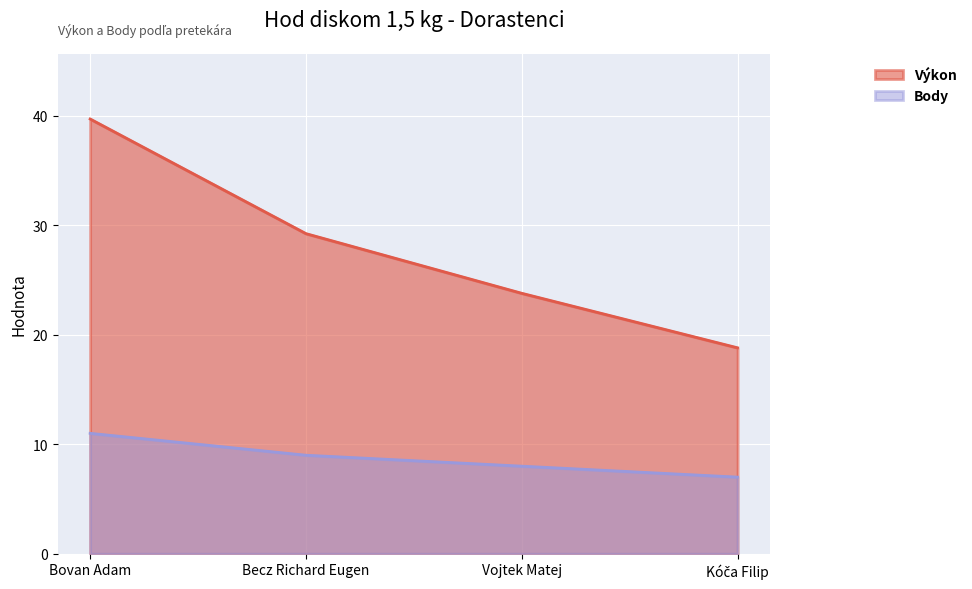

Reading left to right, transcribe all the data shown in this chart.

Výkon: Bovan Adam=39.7	Becz Richard Eugen=29.2	Vojtek Matej=23.8	Kóča Filip=18.8
Body: Bovan Adam=11.0	Becz Richard Eugen=9.0	Vojtek Matej=8.0	Kóča Filip=7.0